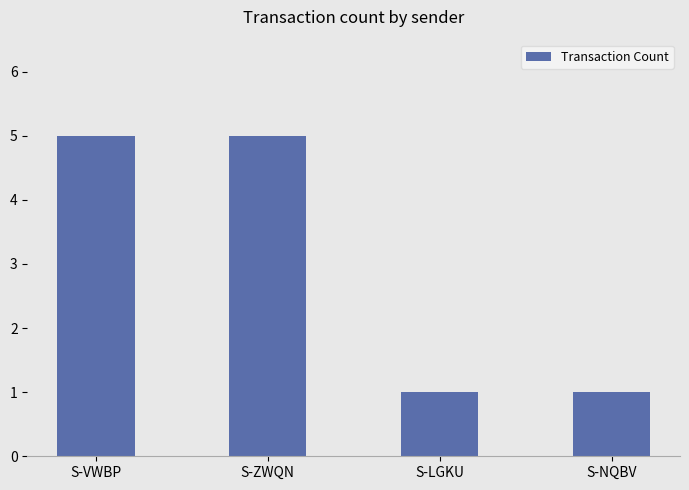

What is the average value?

3